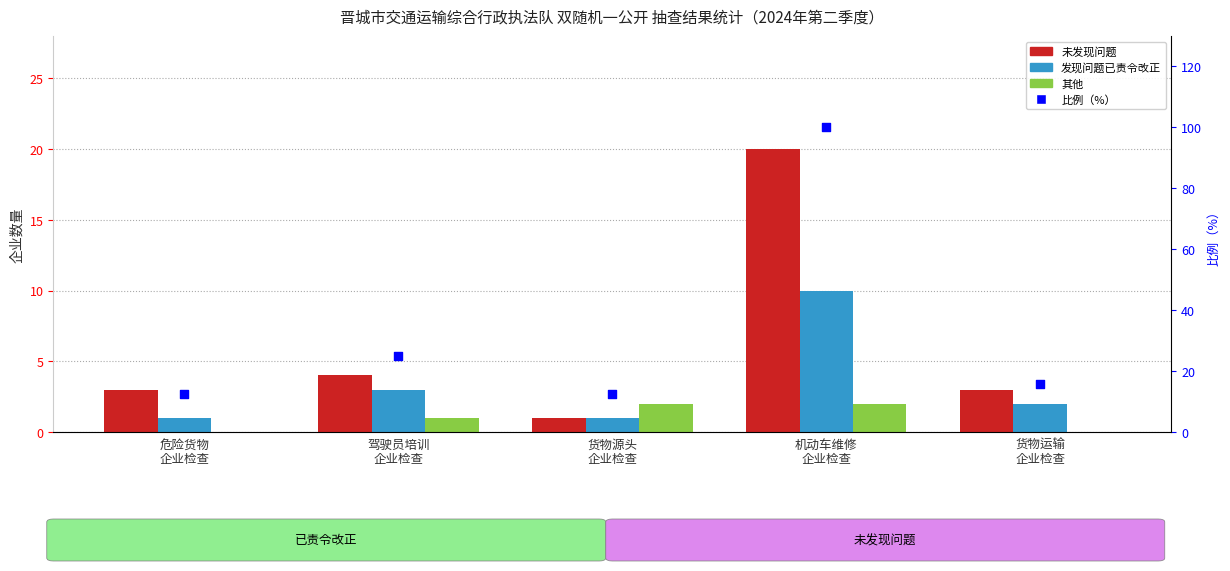

Which series has the widest spread of Y values?

比例（%）